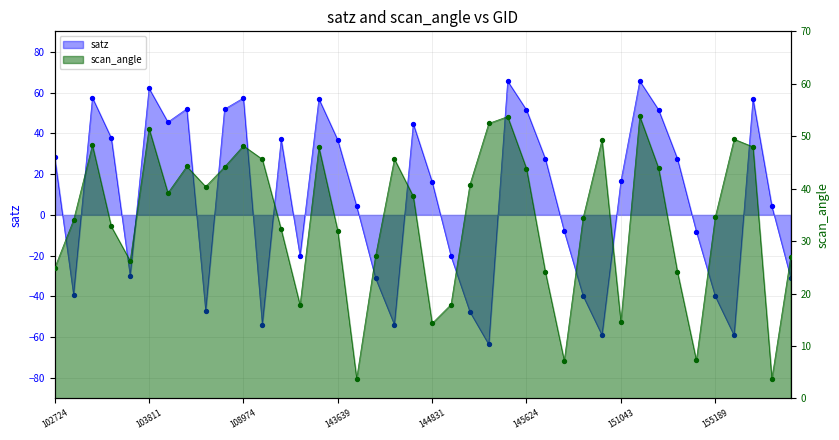

What is the total value across all series at 151543?

119.4